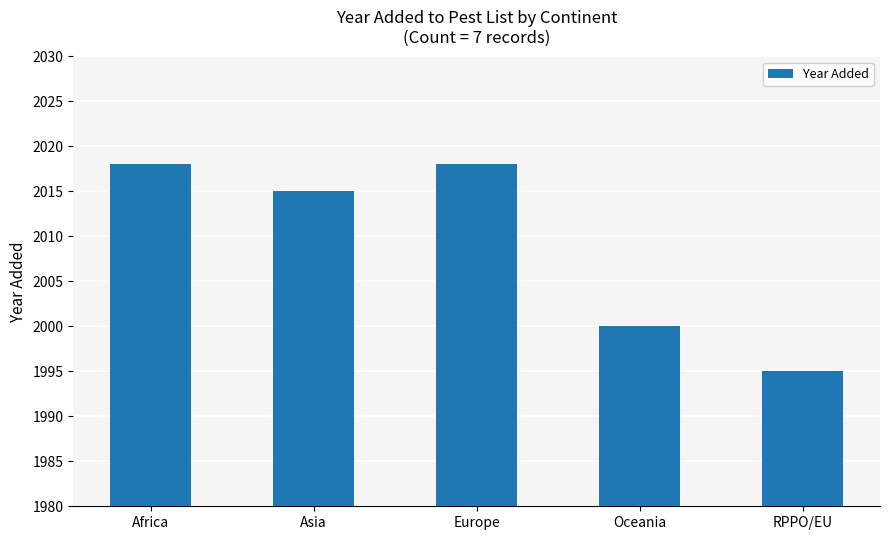

True or false: the data shows 3532 at Africa.

False